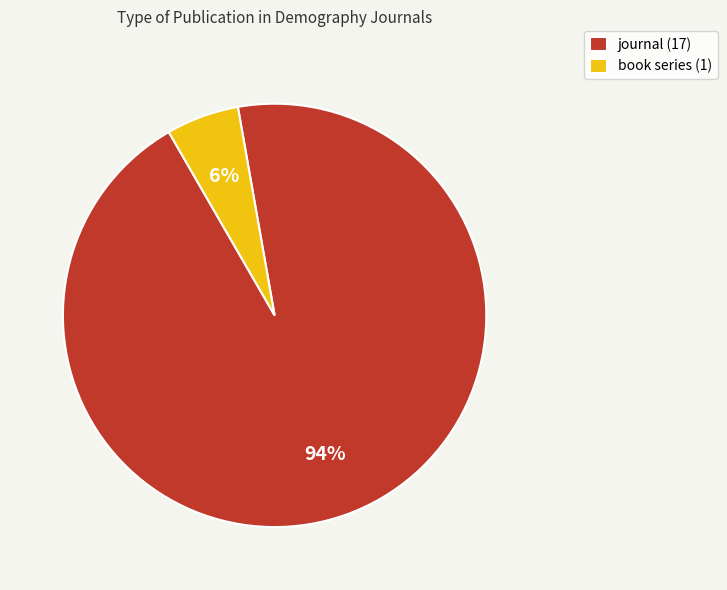

To the nearest percent, what is the combined percentage of journal (17) and book series (1)?

100%